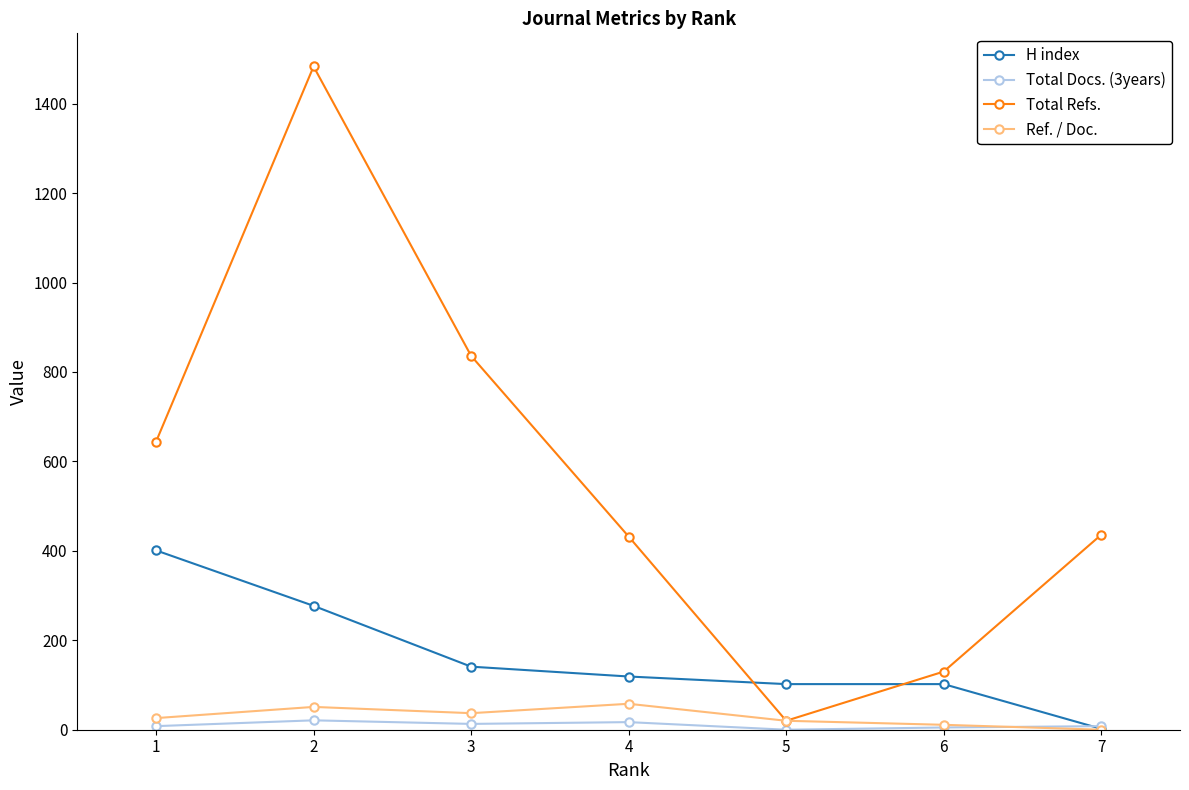

Is it true that Ref. / Doc. equals 37 at 3?

True